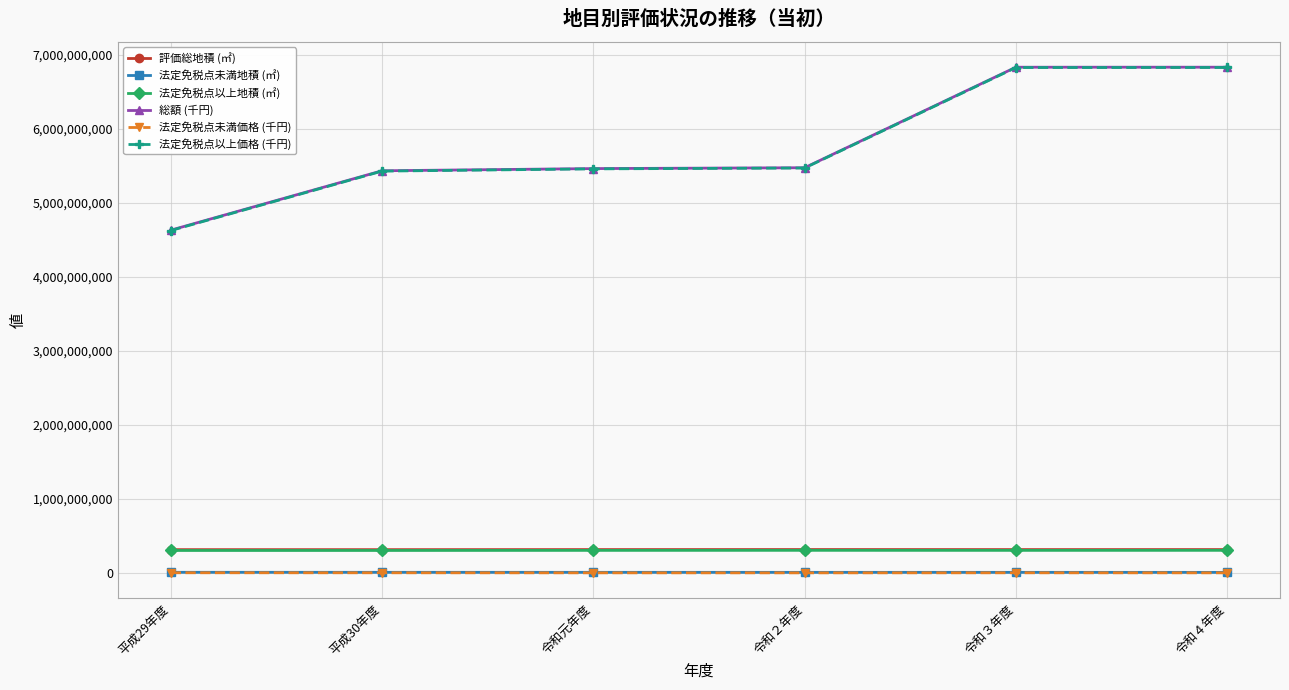

True or false: 評価総地積 (㎡) and 法定免税点以上価格 (千円) intersect in this chart.

False